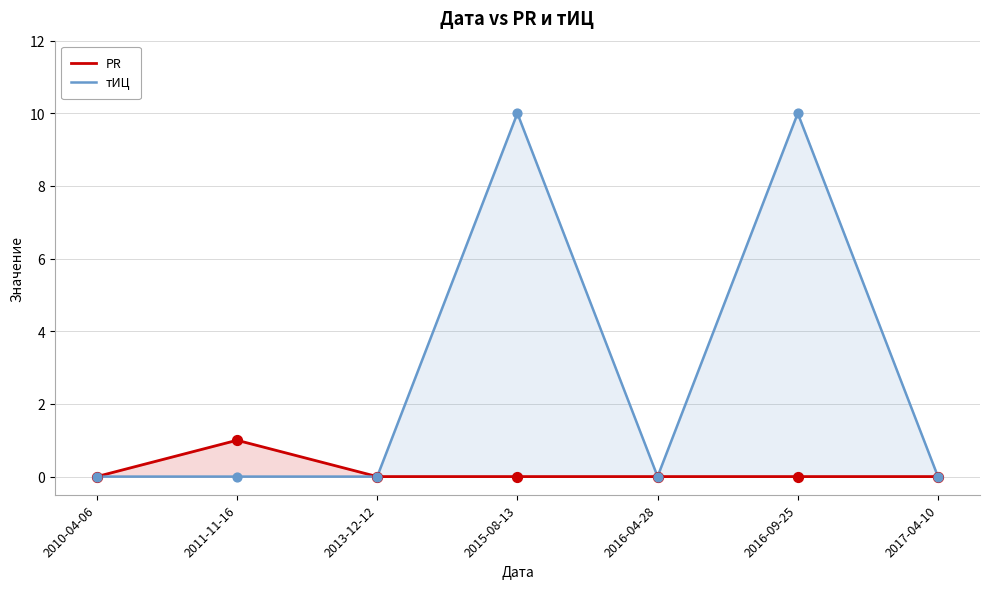

Which series has the largest Y range (max minus min)?

тИЦ